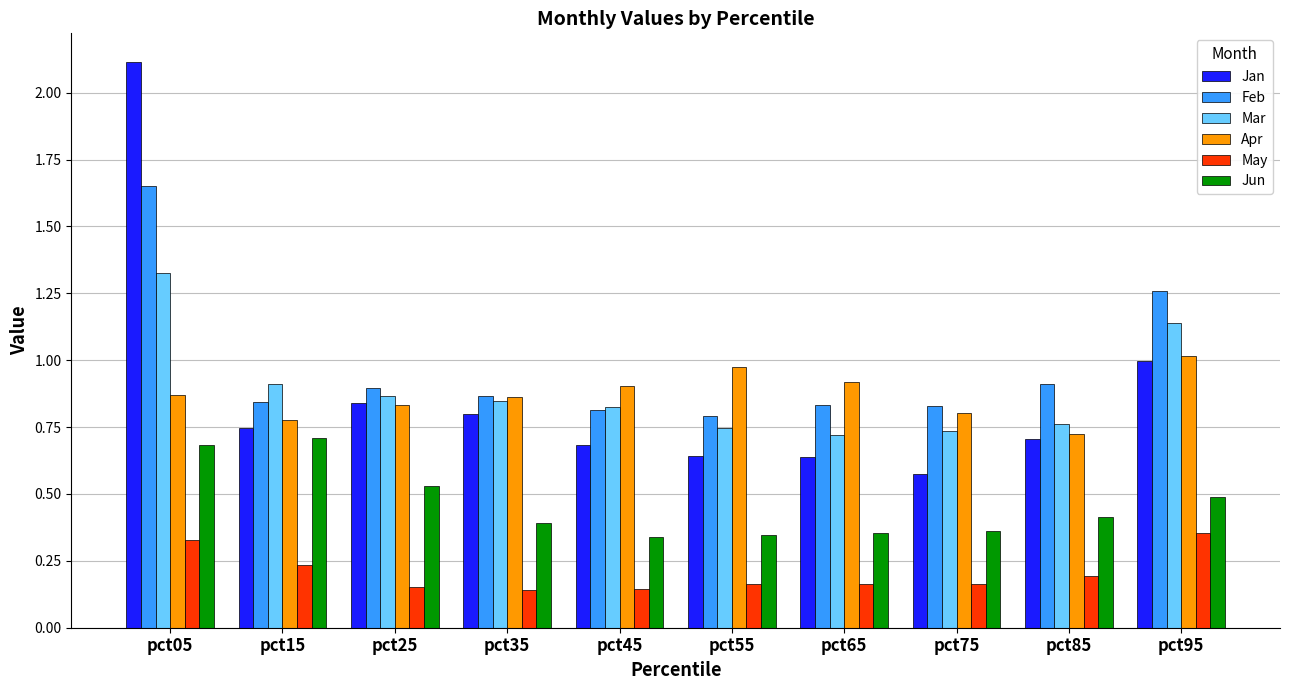

The value of Mar at pct75 is 0.7. True or false?

True